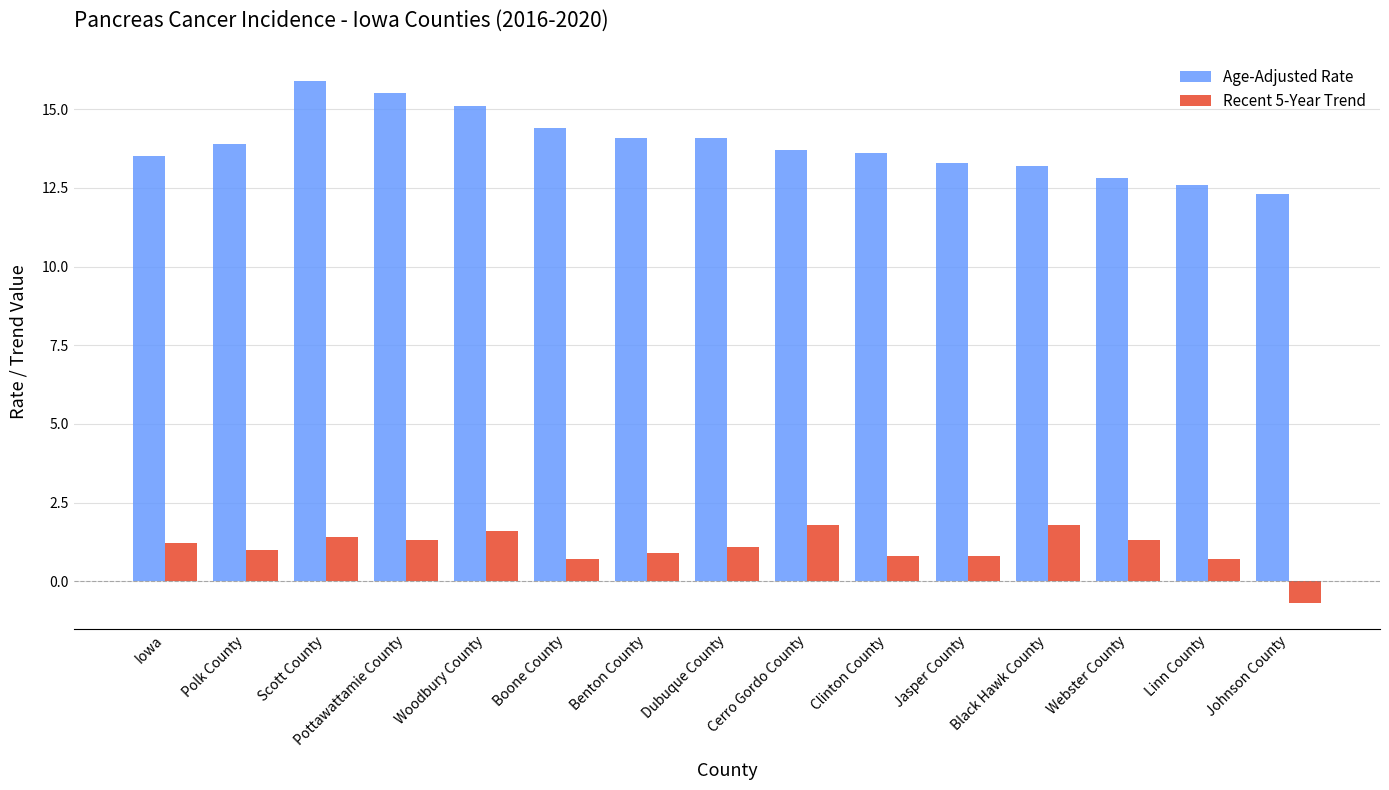

Is the value of Age-Adjusted Rate at Linn County greater than the value of Recent 5-Year Trend at Woodbury County?

Yes